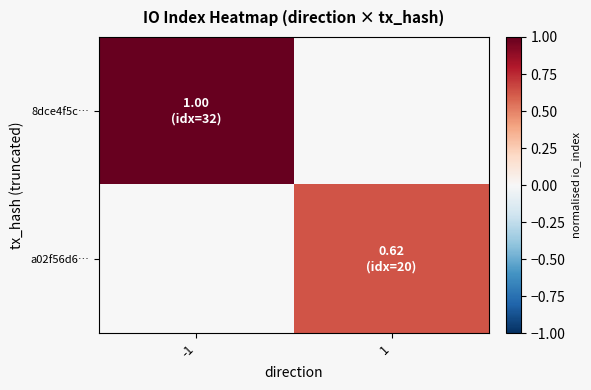

Count the number of data series in this chart.

2